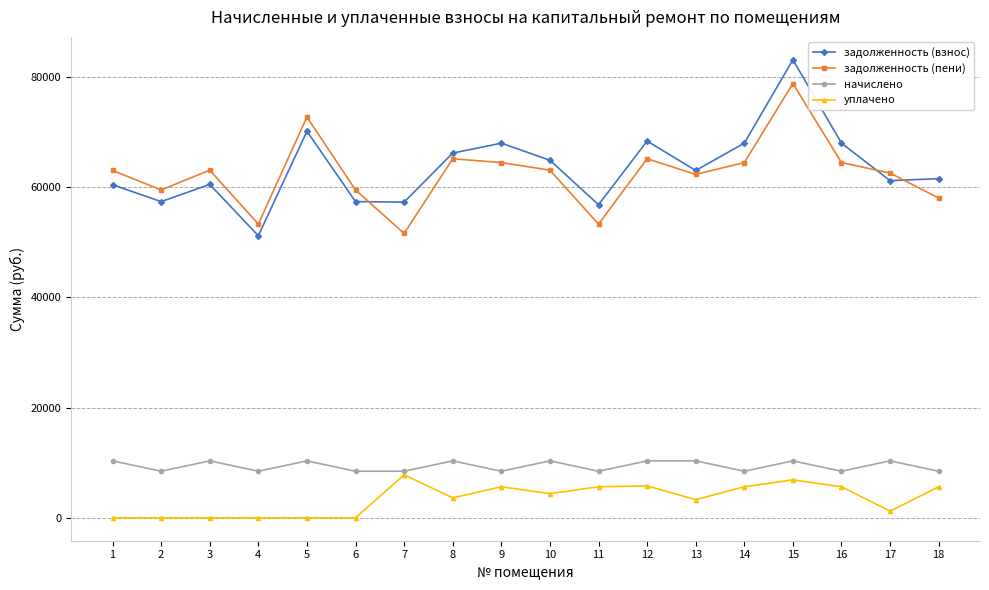

True or false: задолженность (взнос) and начислено cross at least once.

False